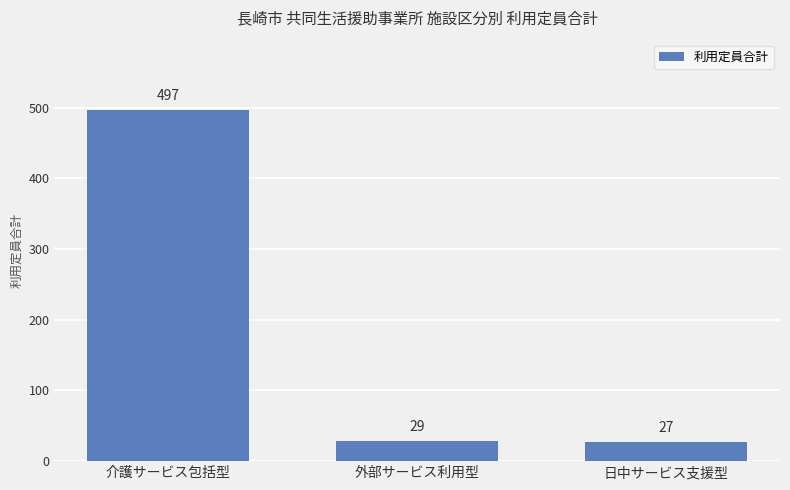

What is the sum of the values at 介護サービス包括型 and 外部サービス利用型?

526